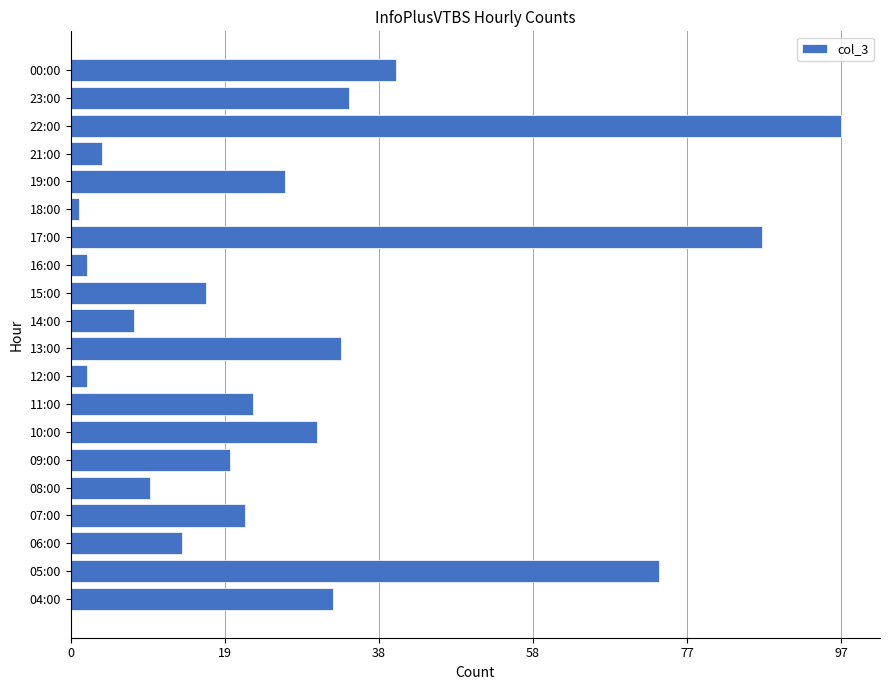

What is the difference between the maximum and second lowest values?

95